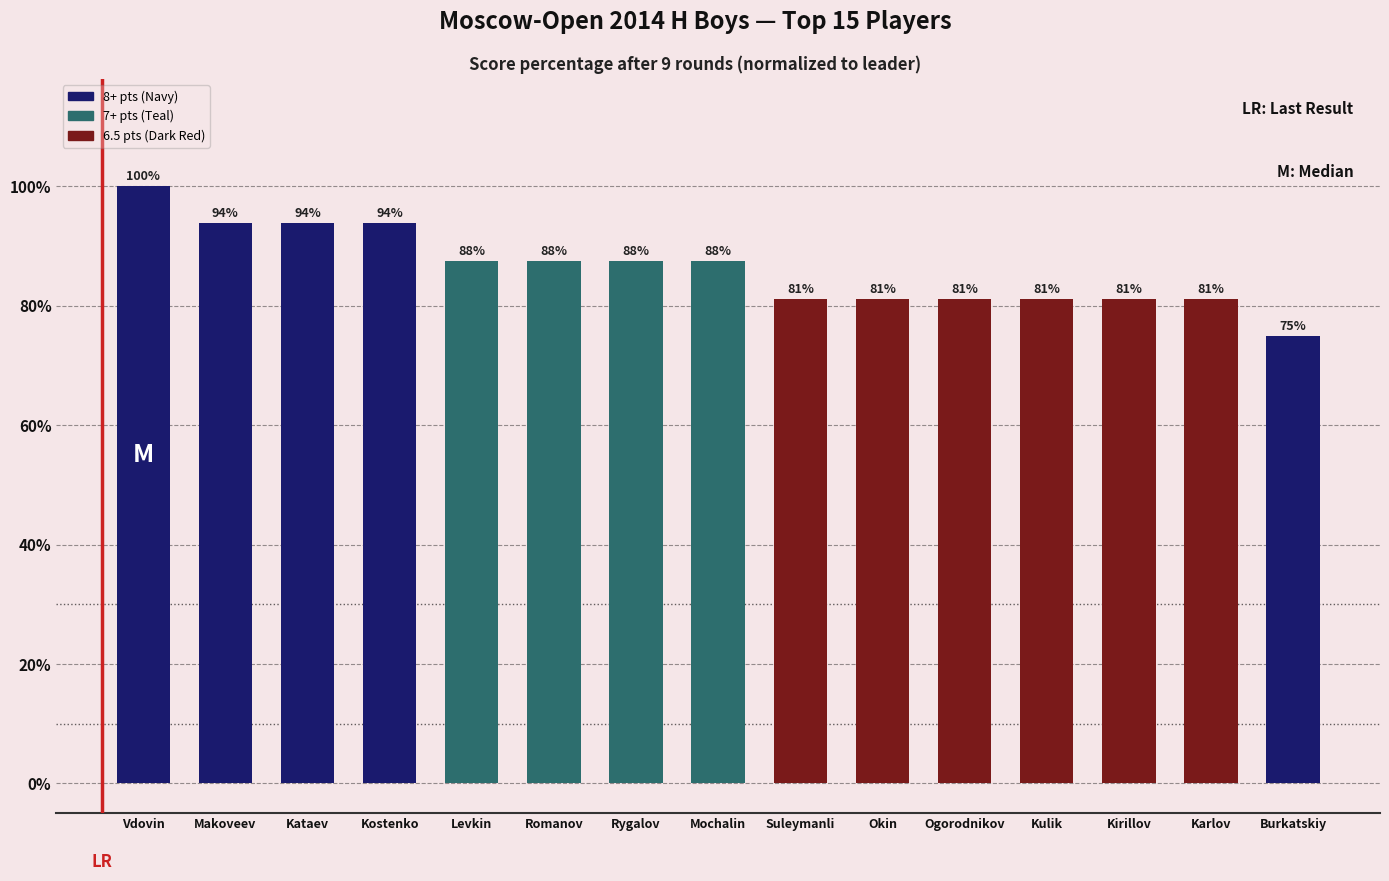

How many data points are less than 87?

7